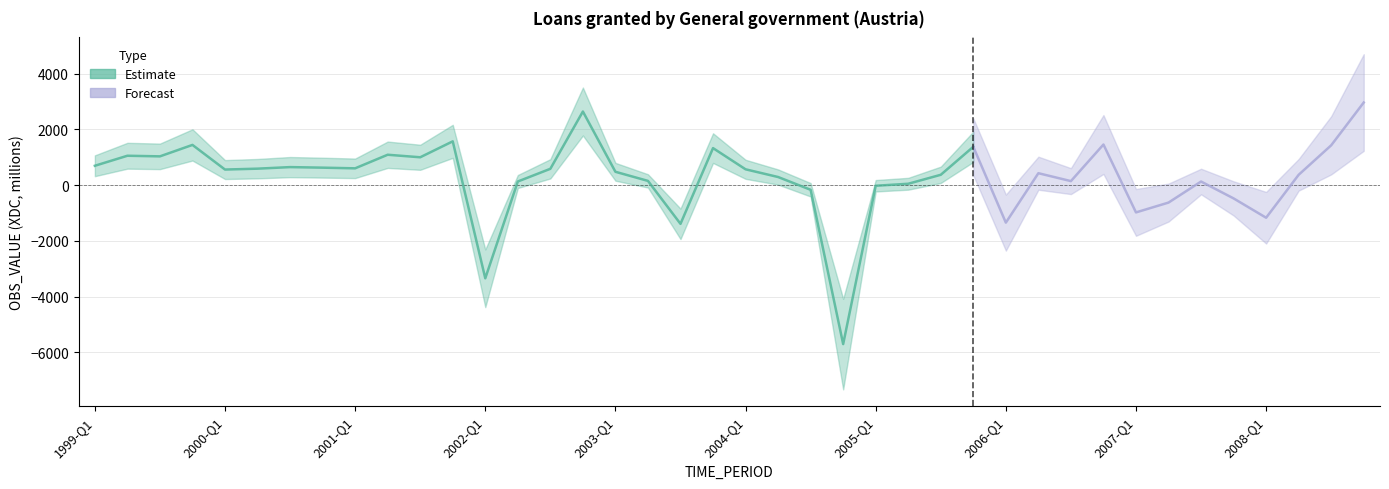

Which label corresponds to the largest value in the chart?

2008-Q4